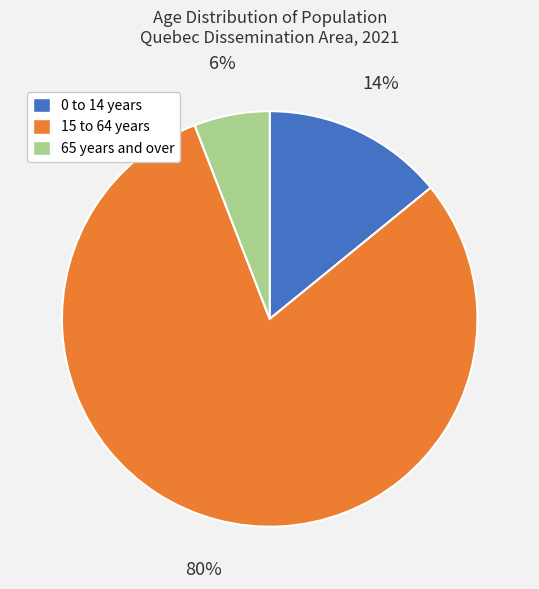

How many slices are in this pie chart?

3